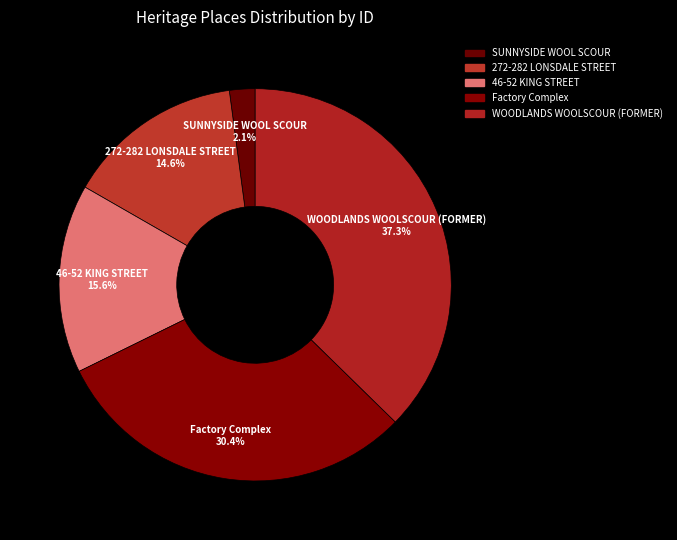

How many segments does this pie chart have?

5